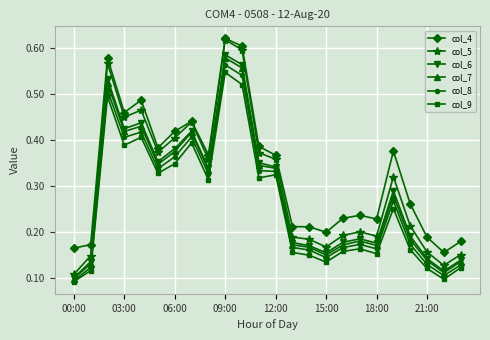

At how many categories does at least one series exceed 0?

24